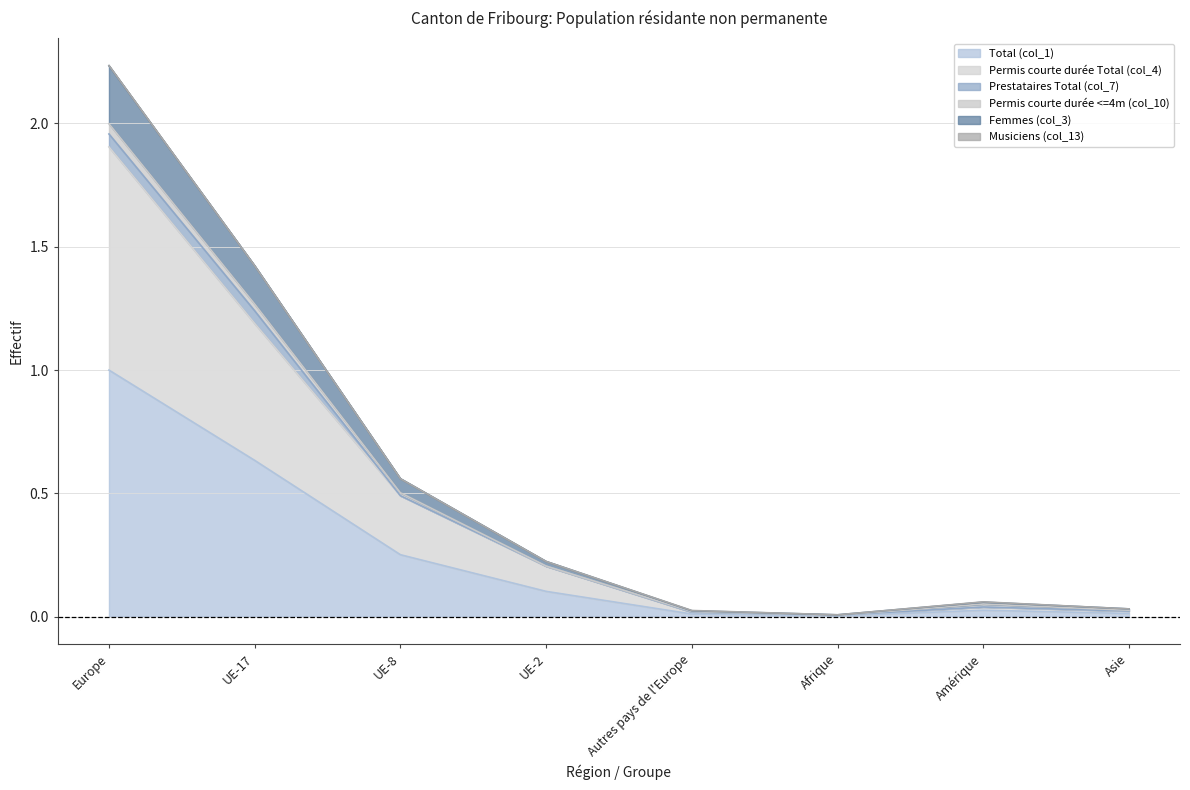

How many categories are shown in the chart?

8